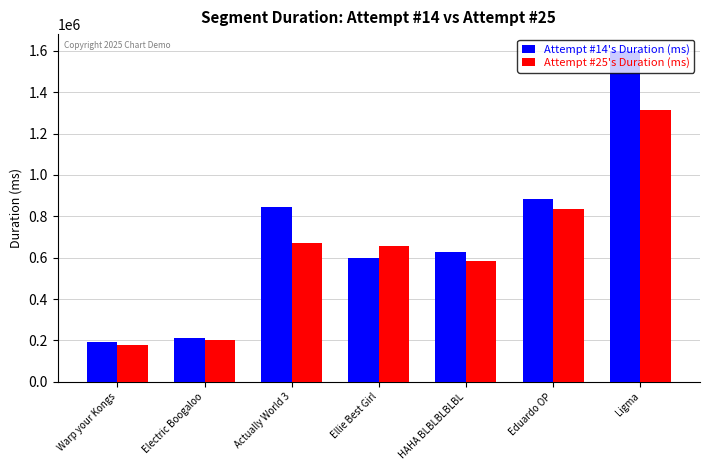

What is the greatest value displayed?

1601228